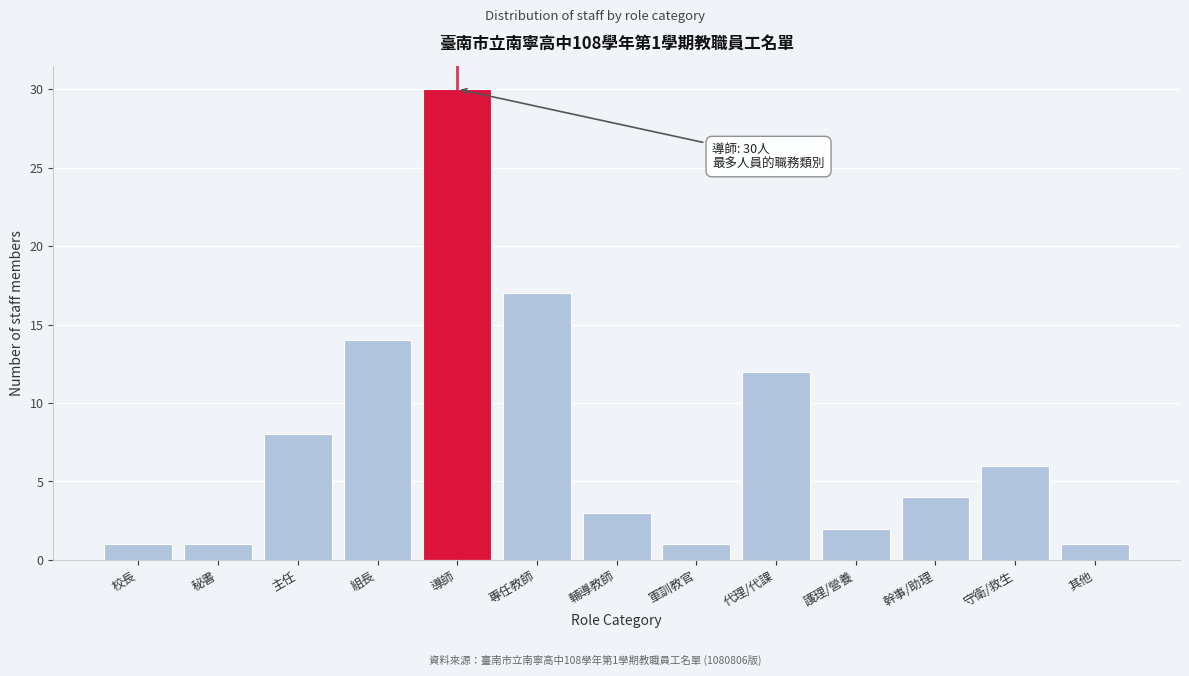

Reading left to right, what are all the values shown in this chart?

1	1	8	14	30	17	3	1	12	2	4	6	1